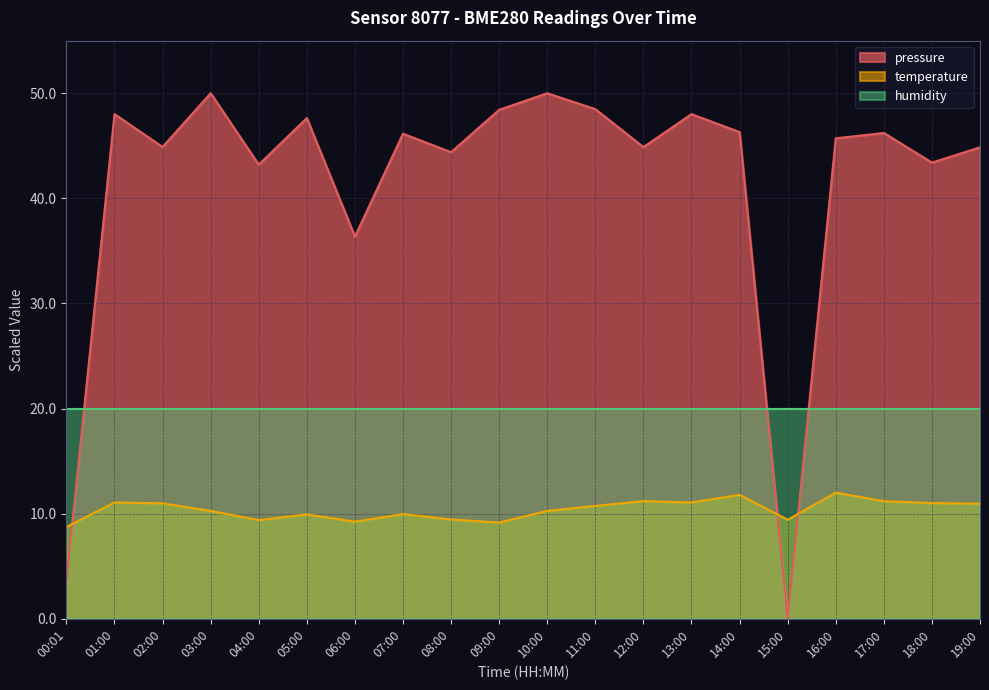

Which series has the widest spread of values?

pressure